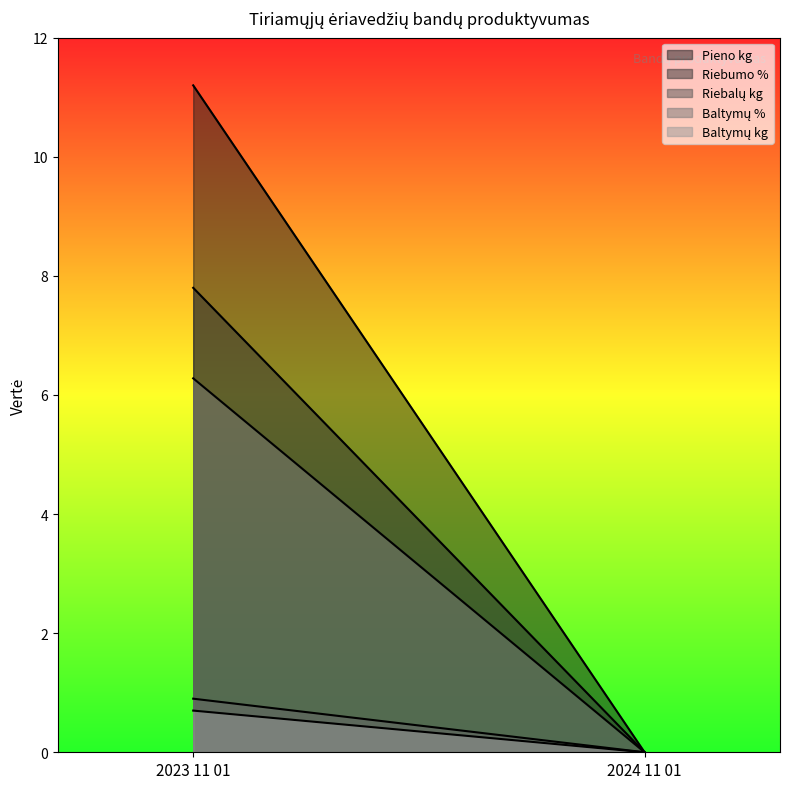

What is the difference between the Riebumo % values at 2024 11 01 and 2023 11 01?

7.8